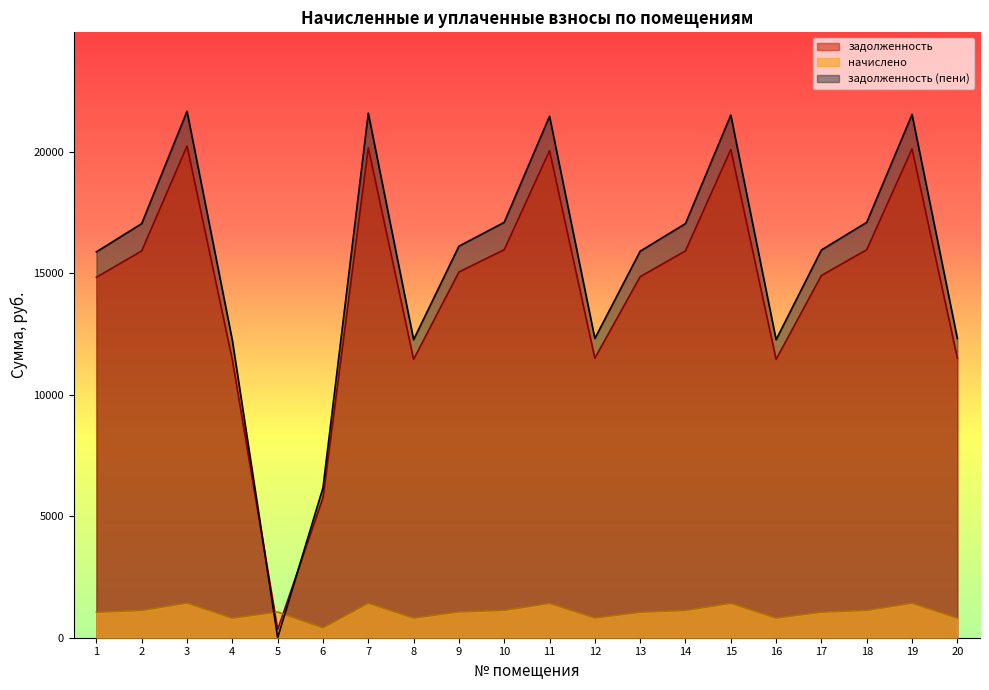

True or false: начислено has a value of 2010.8 at 11.

False